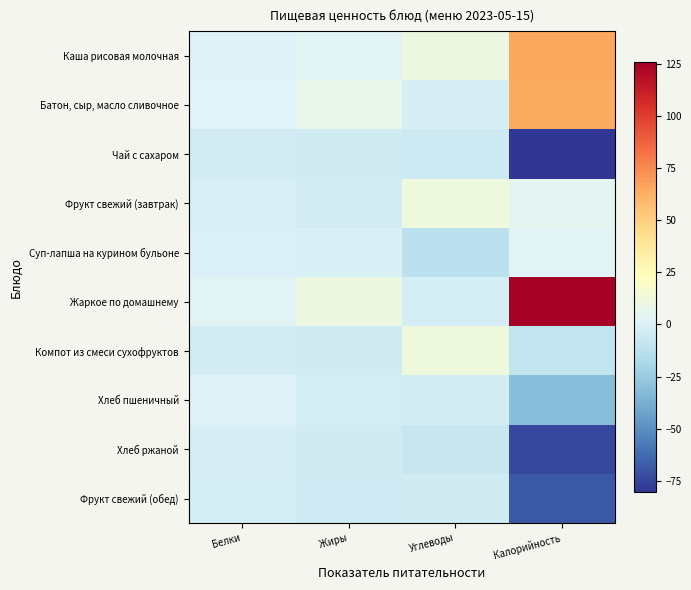

At how many categories does at least one series exceed 48?

1